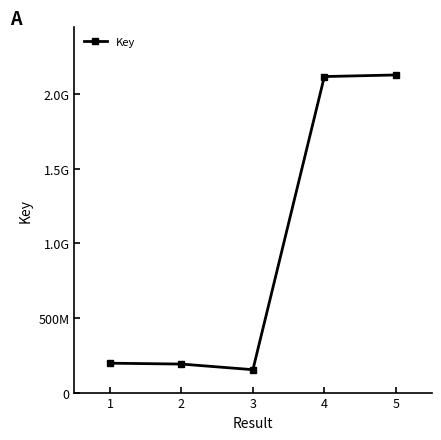

The chart shows a value of 2130409415 at 5. True or false?

True